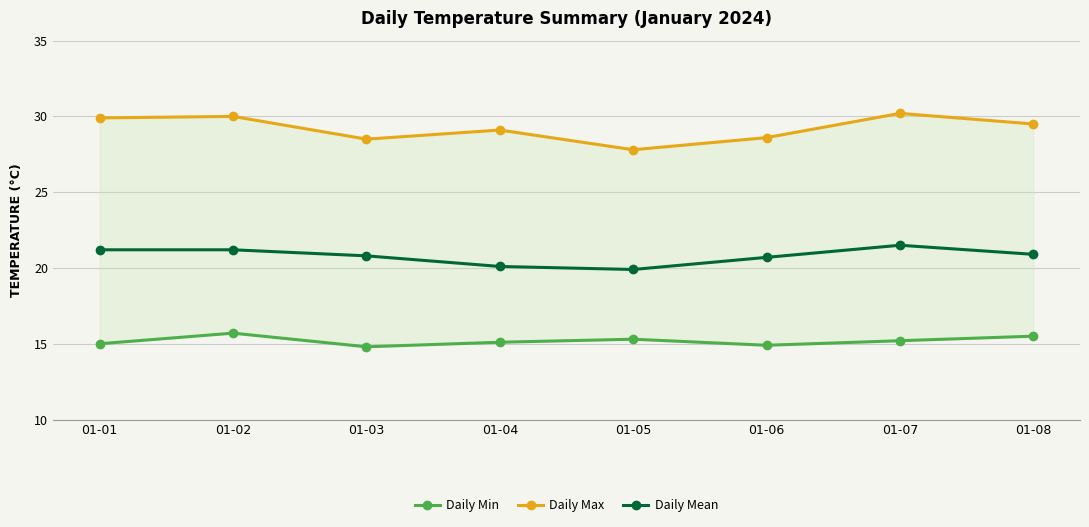

How many values in the Daily Mean series are below 20?

1